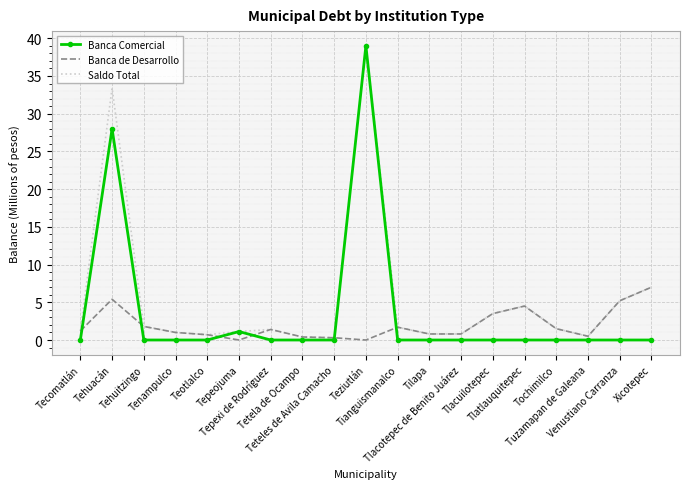

What is the average value of the Banca de Desarrollo series?

2.0